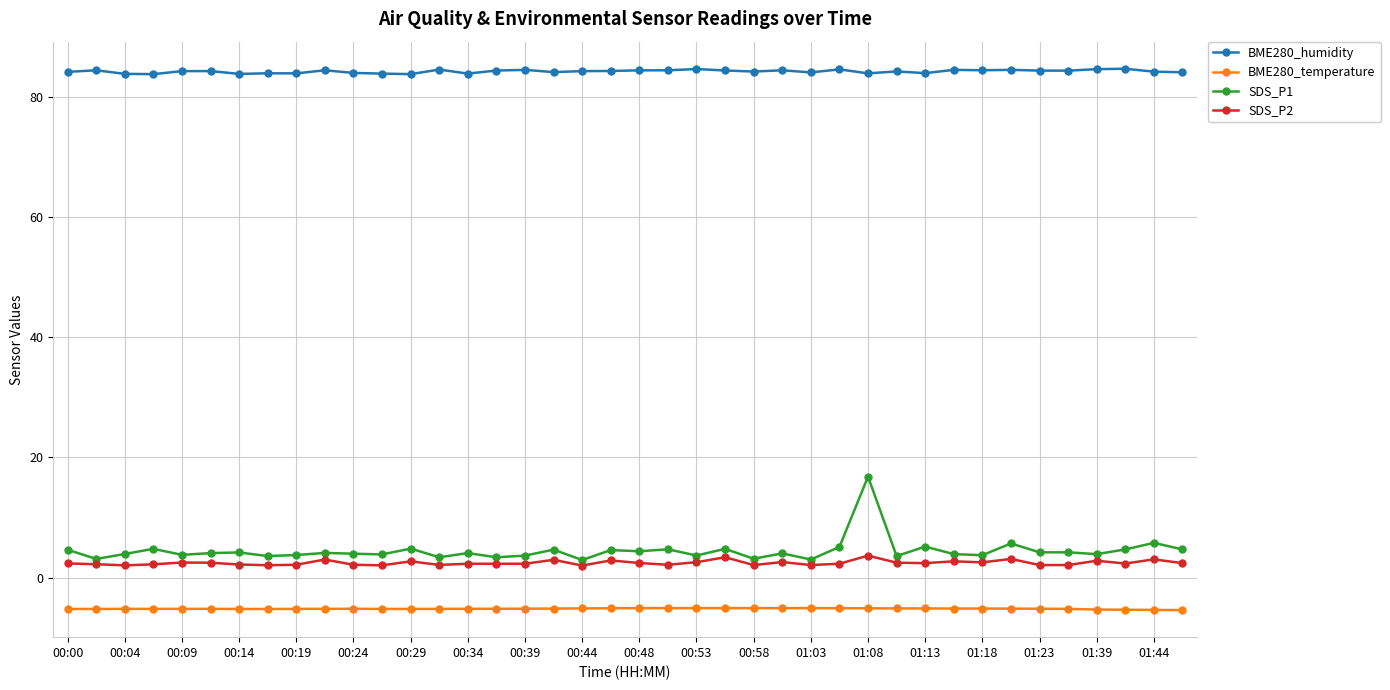

What is the highest value of the BME280_temperature series?

-5.1